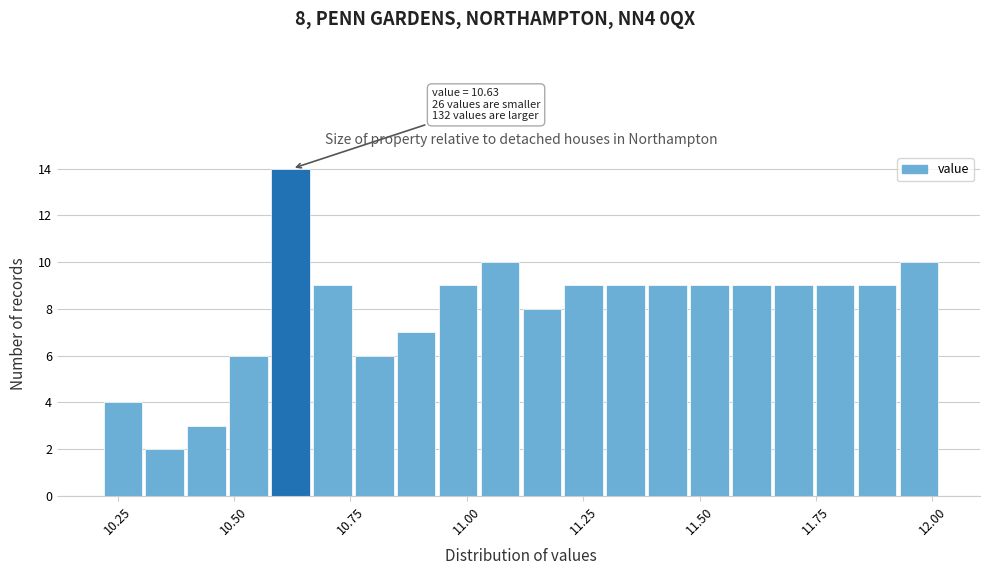

Read against the x-axis, roughly where is the centre of the tallest bar?

10.60